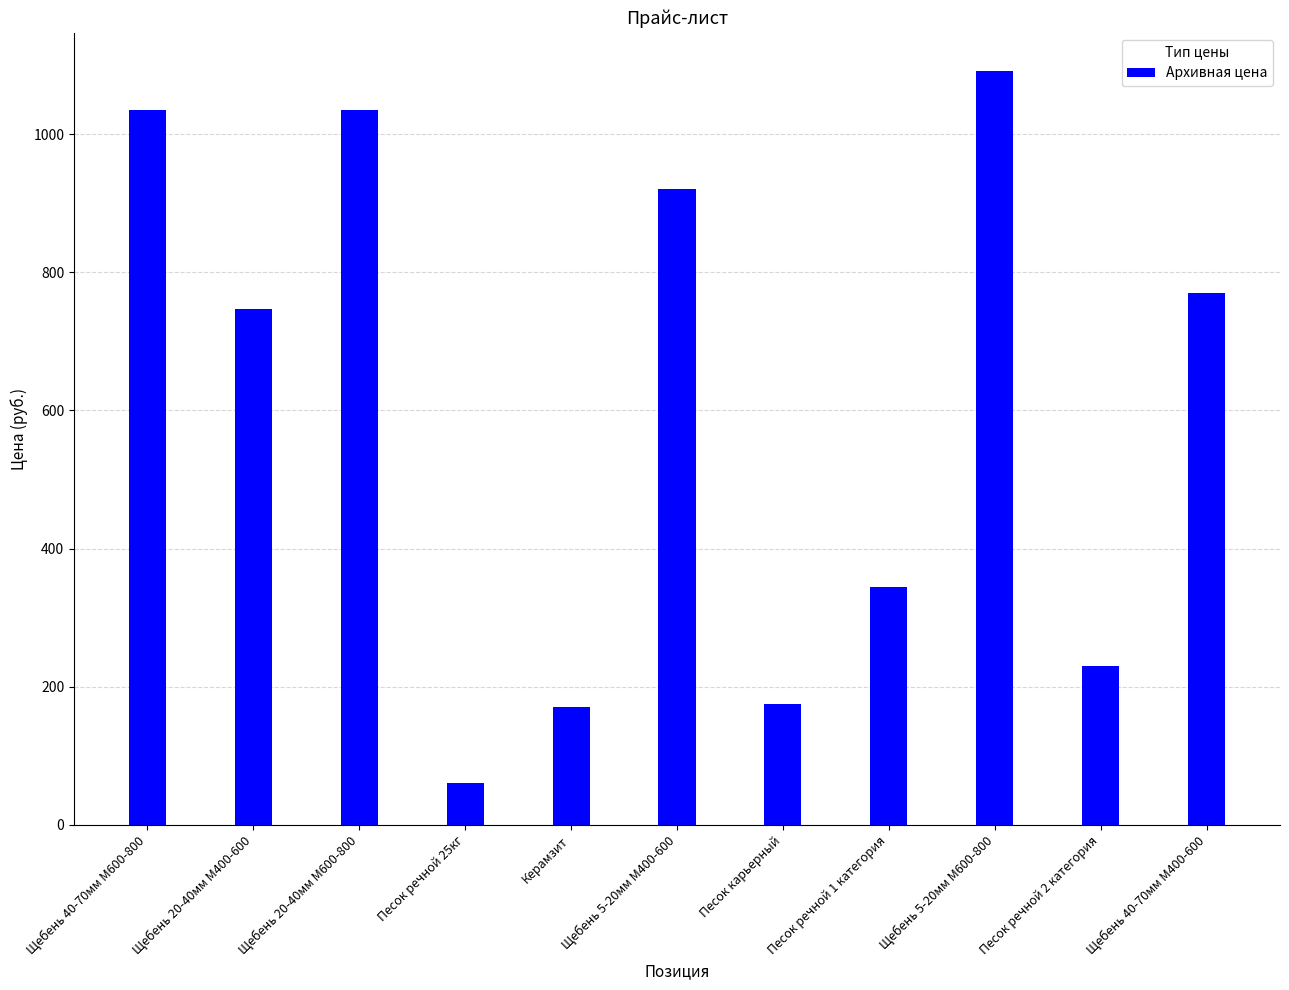

What position from the left is Щебень 20-40мм М400-600?

2